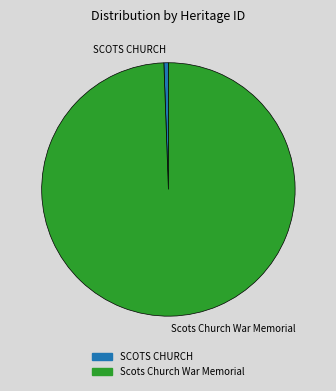

Is the sum of SCOTS CHURCH and Scots Church War Memorial greater than half?

Yes